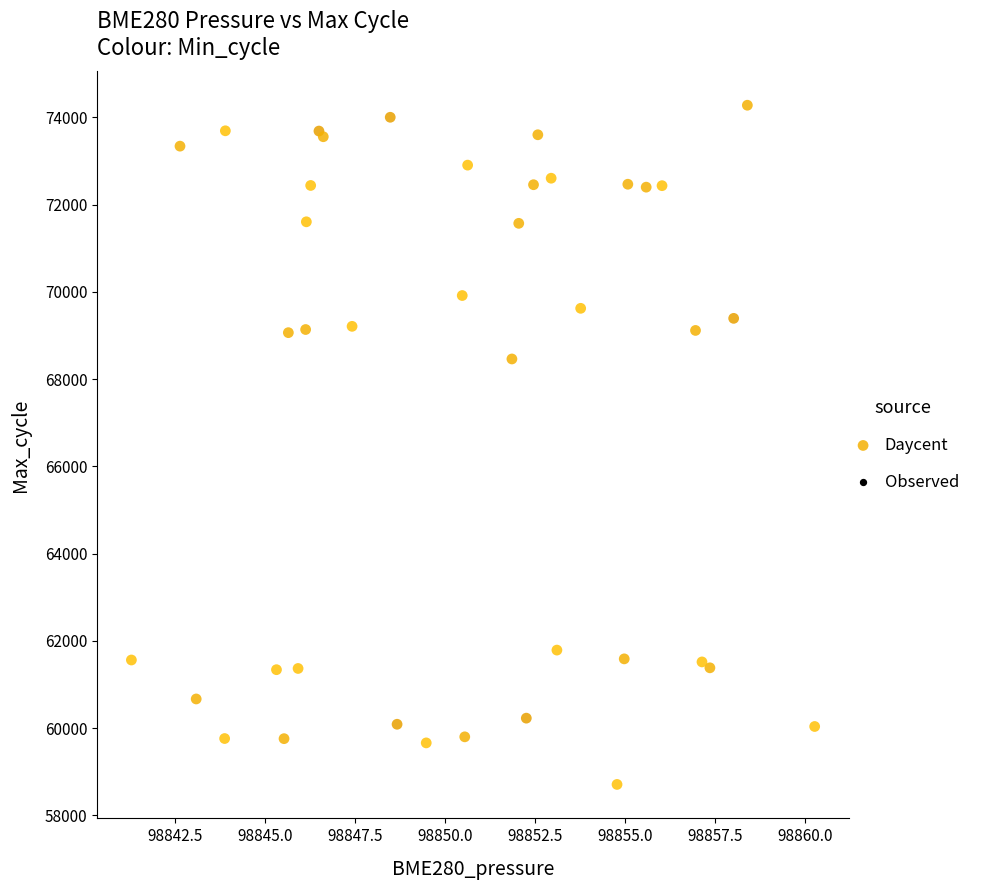

What Y value in the scatter plot is closest to 66496?

68464